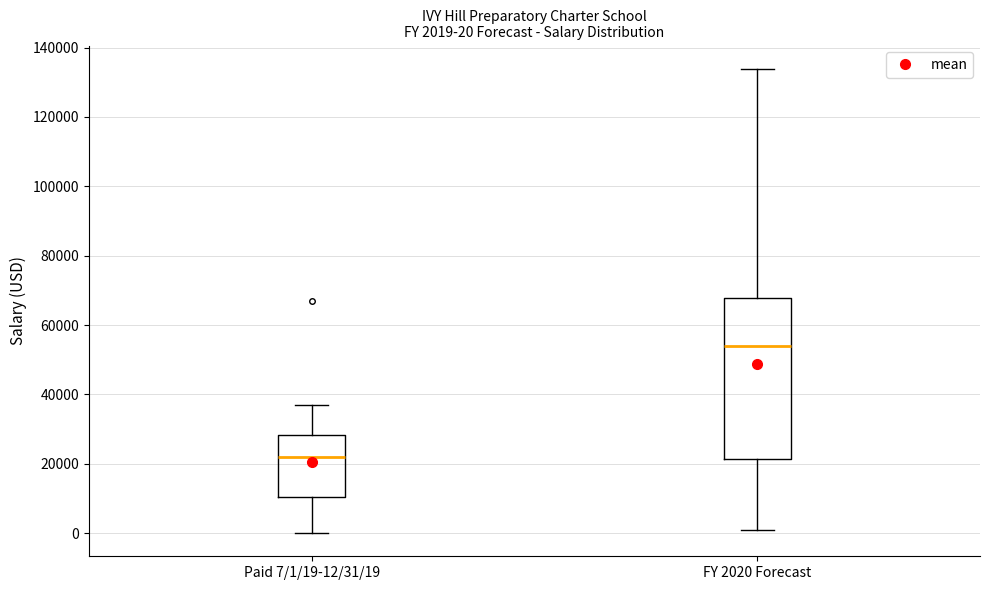

Comparing the boxes themselves (not the whiskers), which one is the tallest?

FY 2020 Forecast